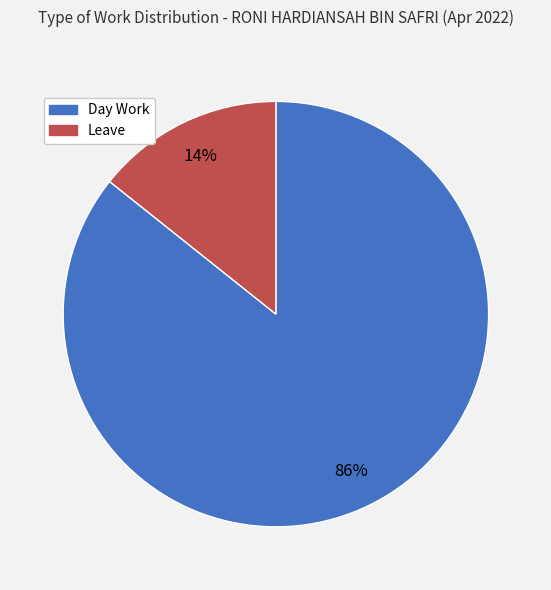

How many segments does this pie chart have?

2